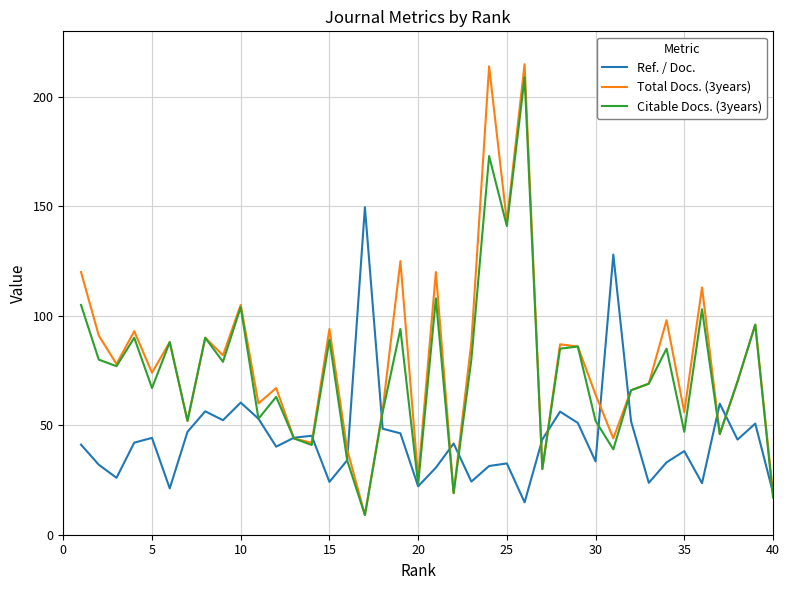

What is the average value of the Total Docs. (3years) series?

79.5